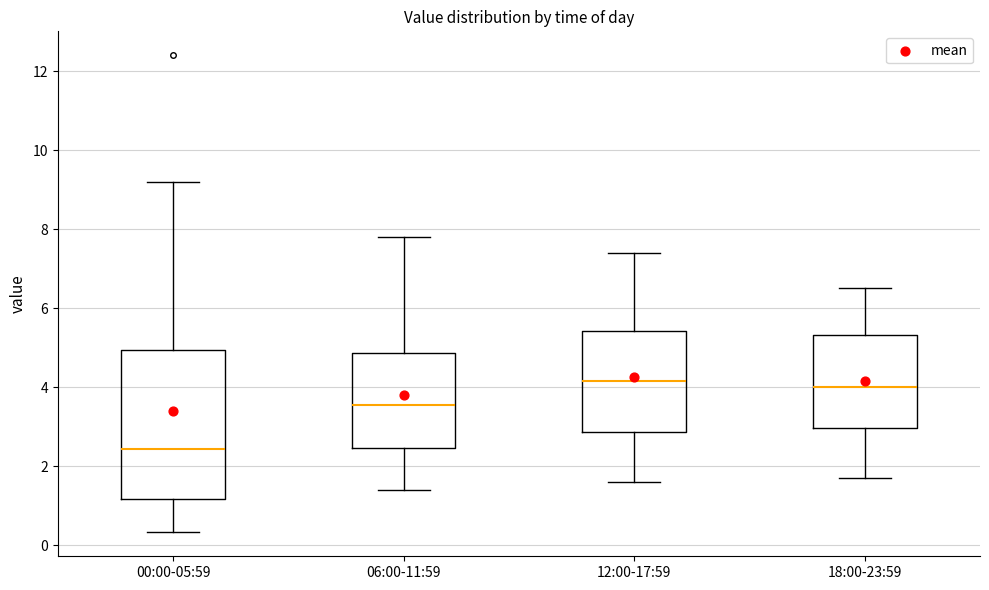

Comparing the boxes themselves (not the whiskers), which one is the tallest?

00:00-05:59